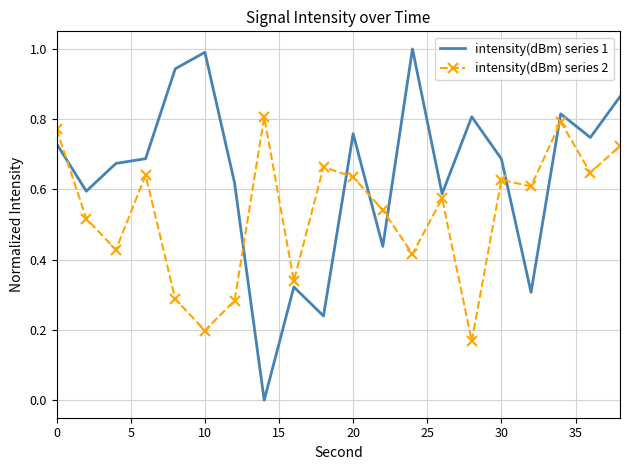

What is the sum of all intensity(dBm) series 2 values?

10.7